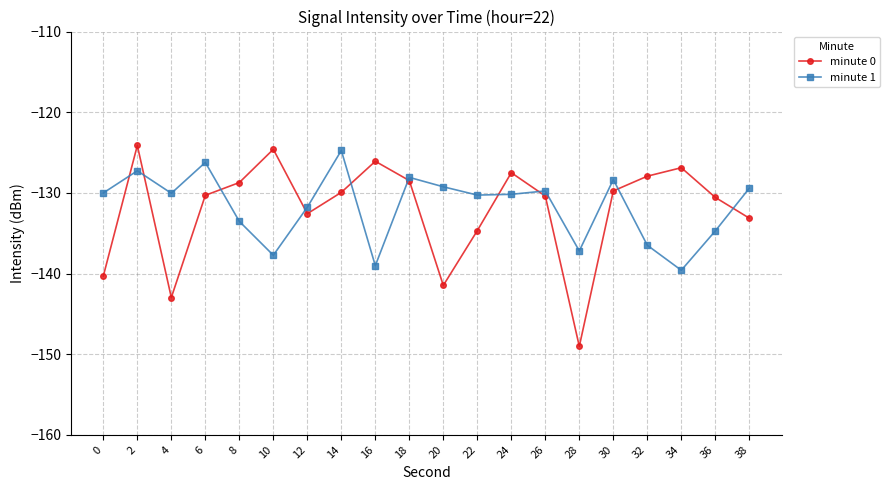

Where is the first local minimum for minute 0?

4